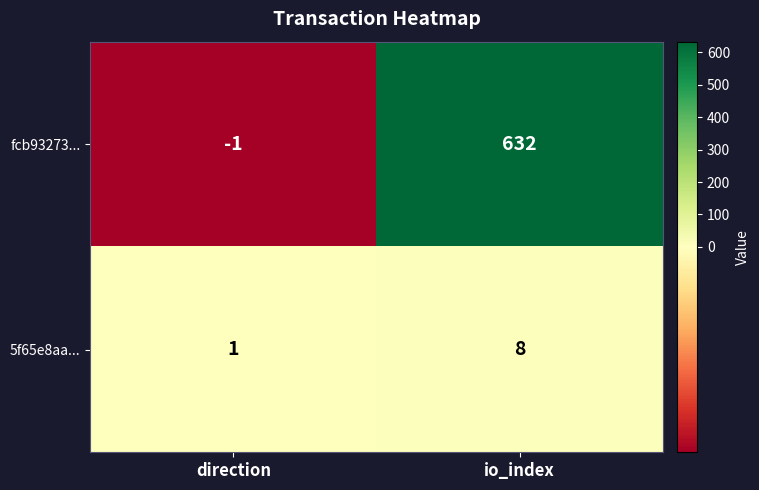

How many values in fcb93273... are above zero?

1